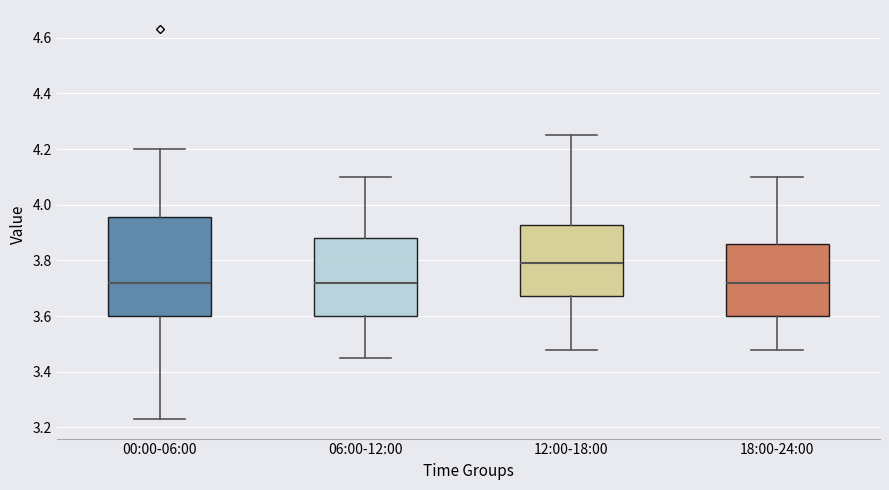

Where is the upper edge of the box for 18:00-24:00 on the y-axis? The values are not printed on the chart, so give them approximately, as read against the axis.

3.86